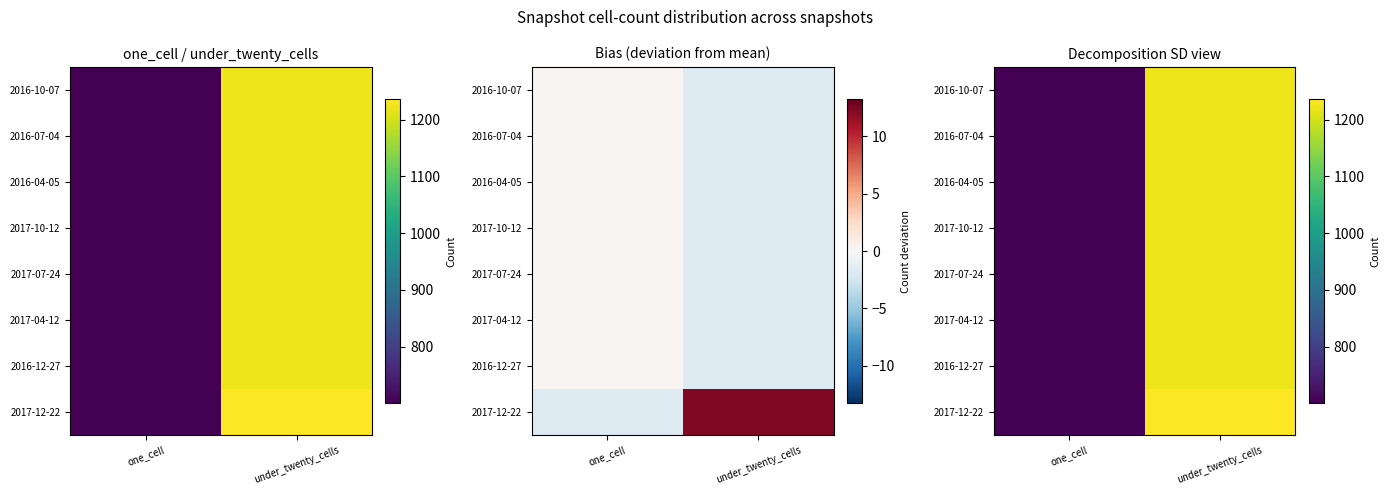

List the labels in order of 2016-07-04 value, smallest first.

one_cell, under_twenty_cells